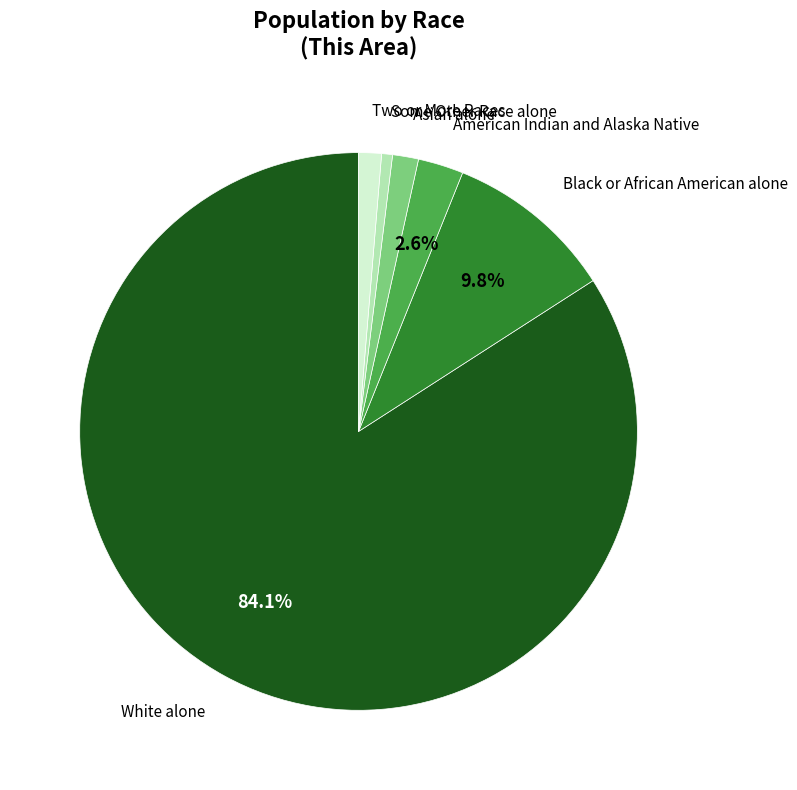

Is there any slice that represents more than half of the pie?

Yes